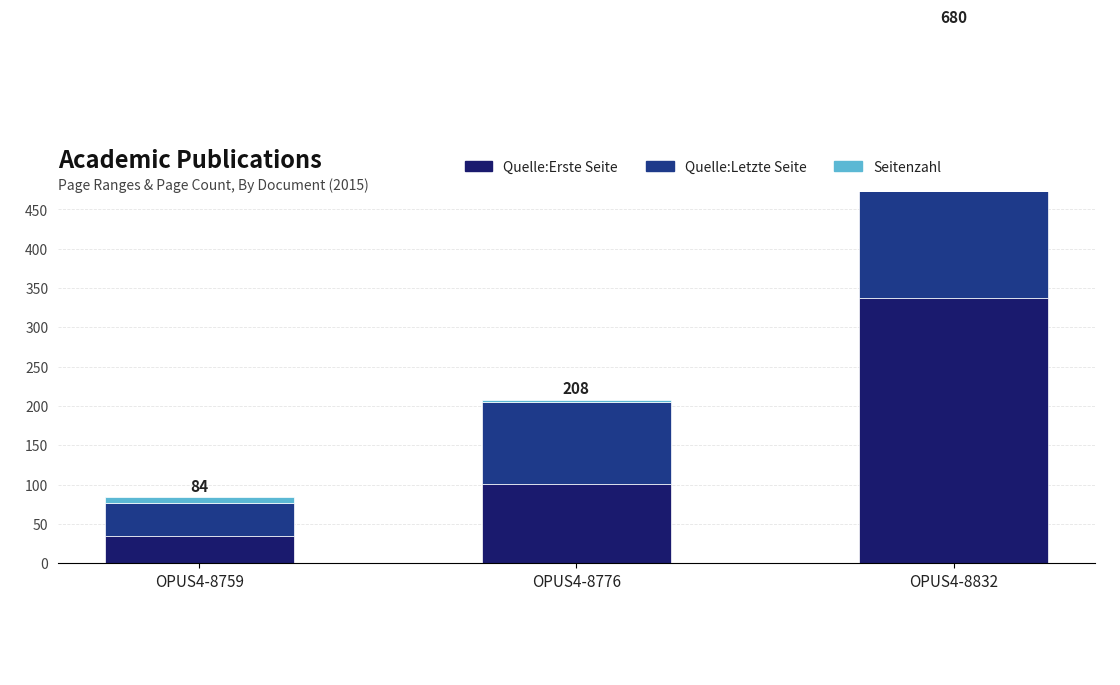

At which label does Quelle:Letzte Seite first exceed 104?

OPUS4-8832